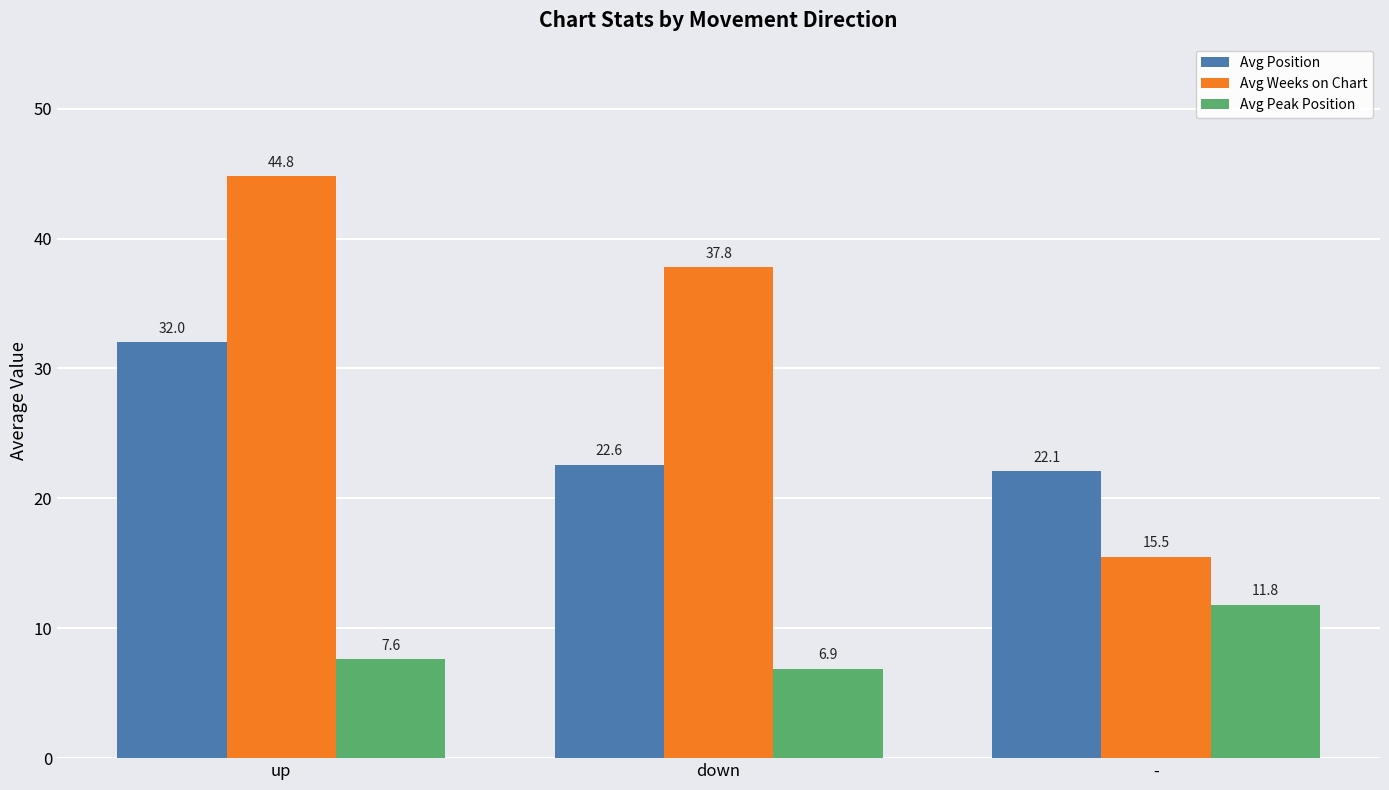

What is the difference between the highest and lowest values at -?

10.3